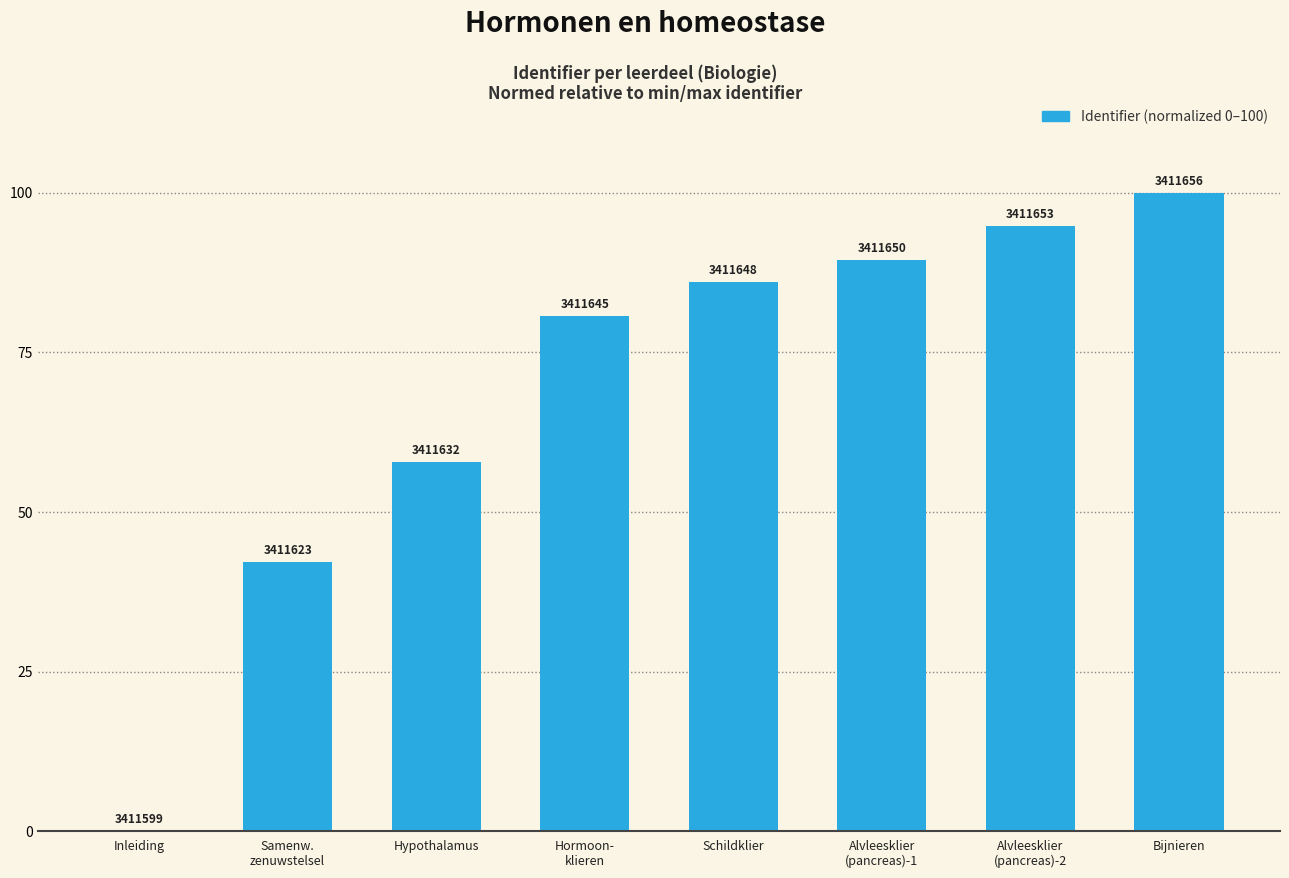

Are the bars horizontal?

No